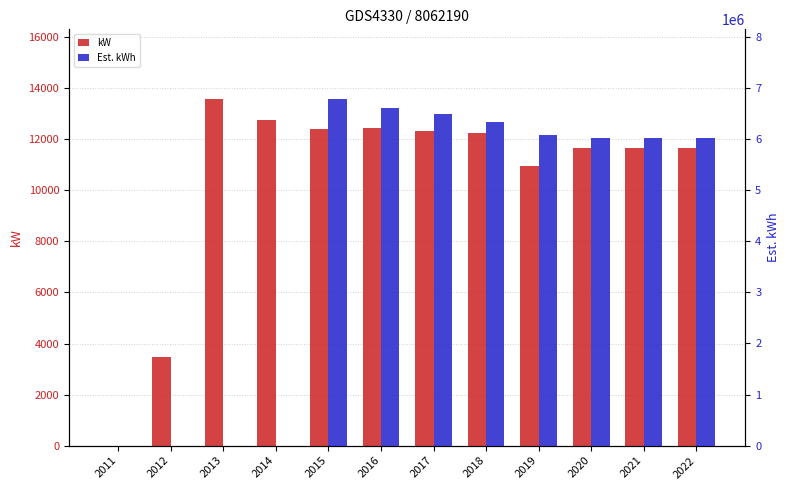

Are the bars horizontal?

No